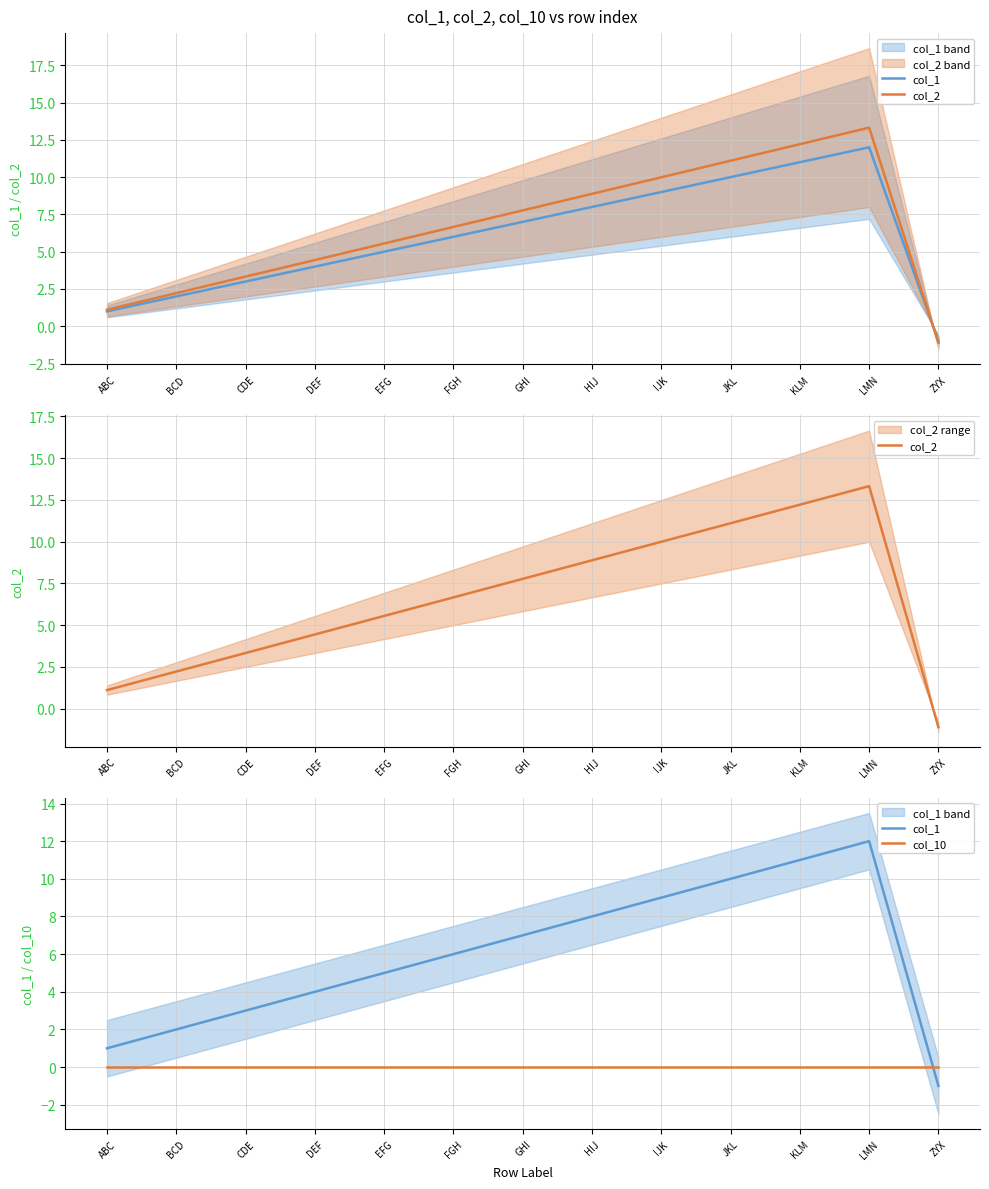

Is it true that col_2 equals 9.1 at FGH?

False